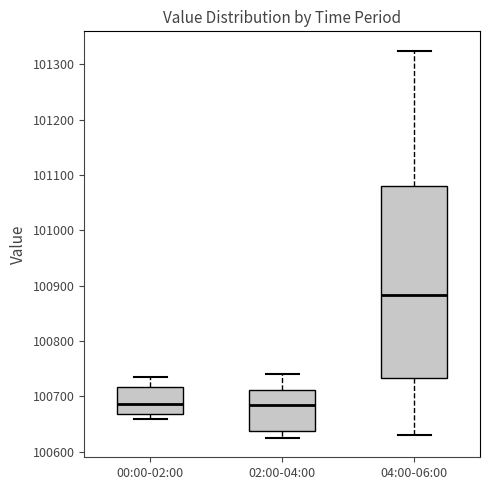

Comparing the boxes themselves (not the whiskers), which one is the tallest?

04:00-06:00